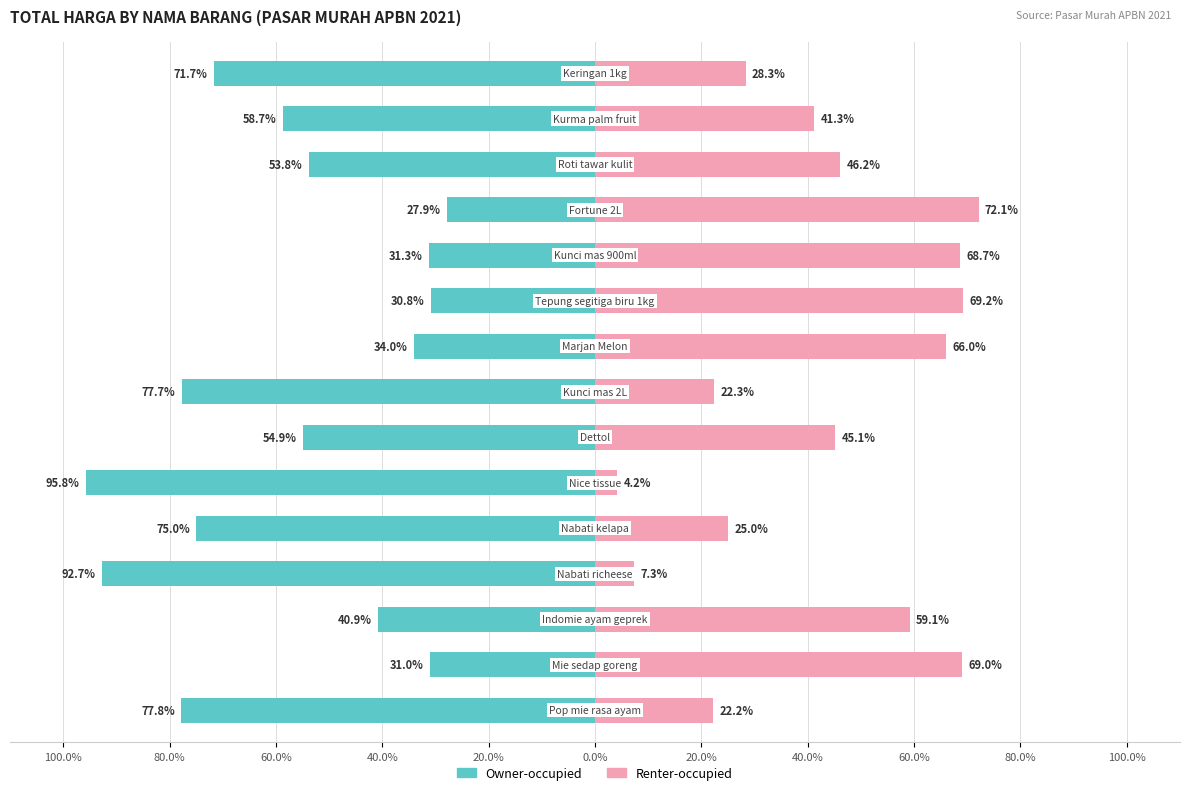

At 12, list the series in order from largest to smallest.

Renter-occupied, Owner-occupied